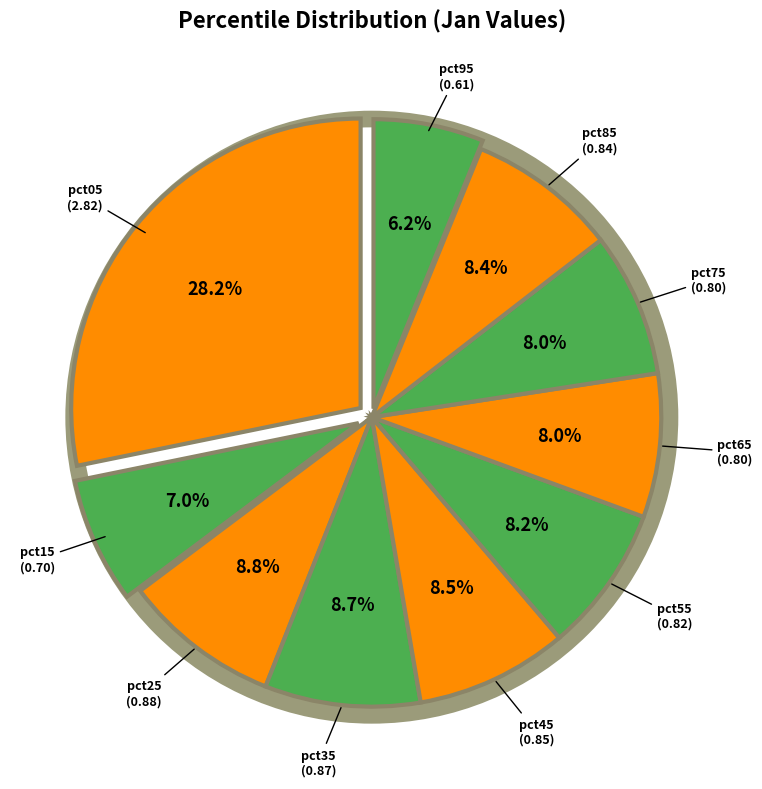

How many slices are in this pie chart?

10